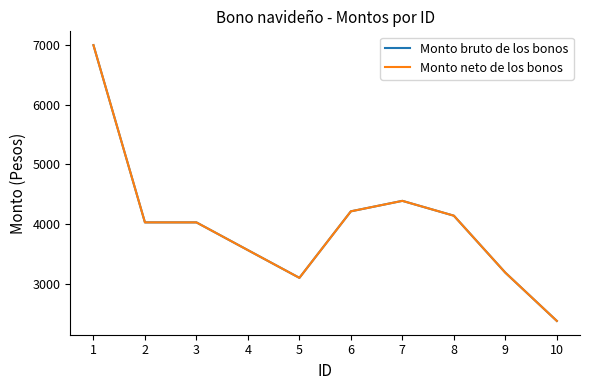

At which label does Monto neto de los bonos reach its minimum?

10